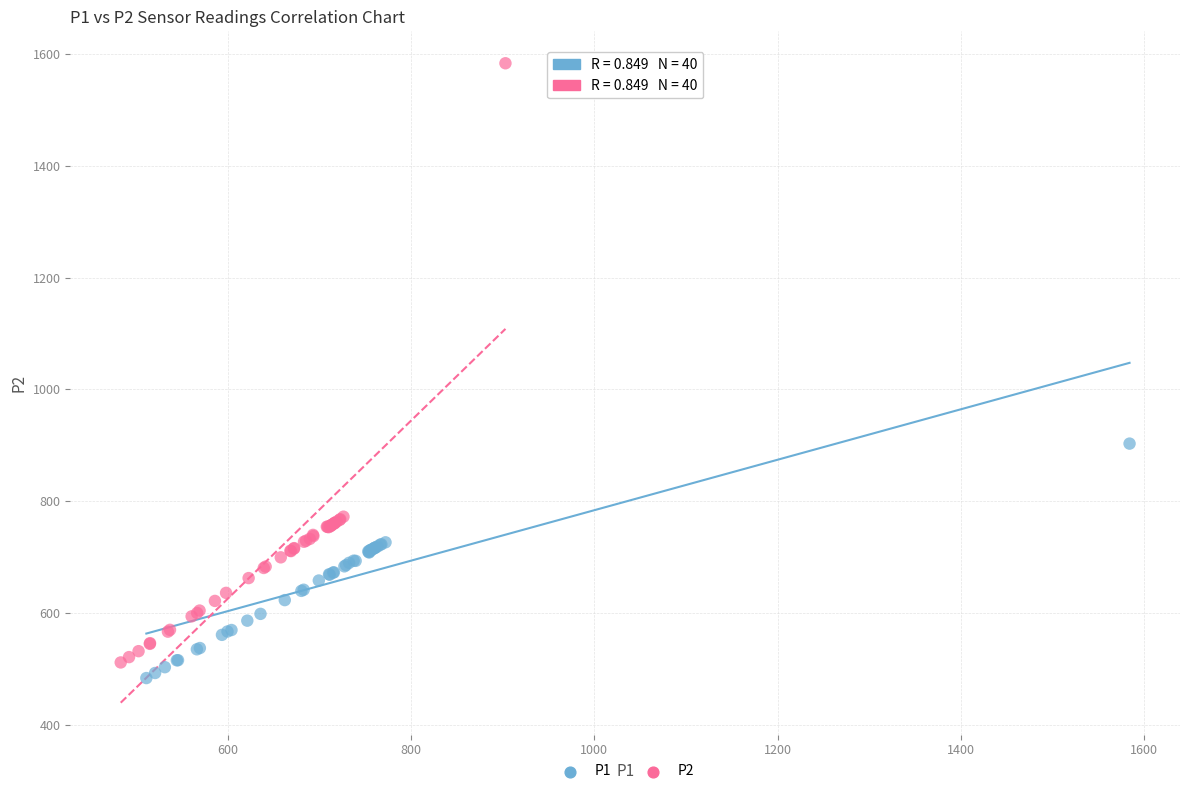

Which series reaches the maximum Y coordinate?

P2